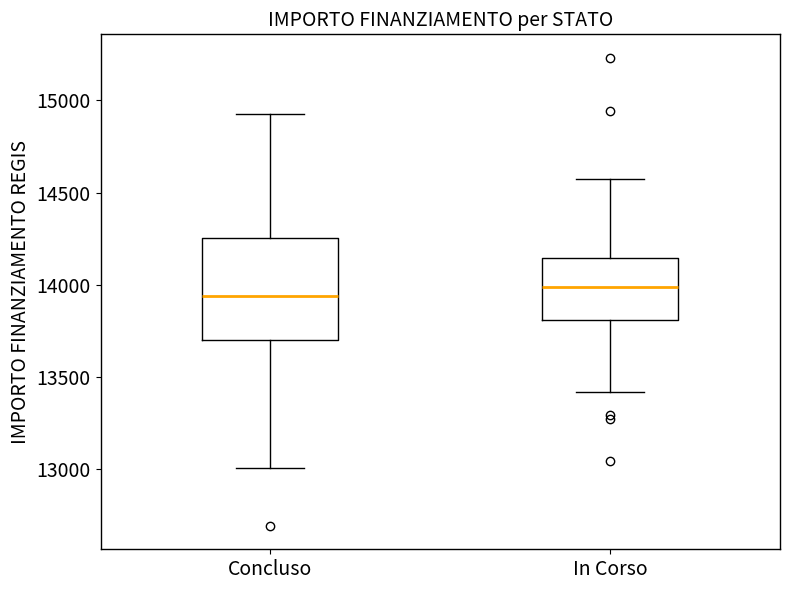

Where does the lower whisker of the box for Concluso end on the y-axis? The values are not printed on the chart, so give them approximately, as read against the axis.

13000